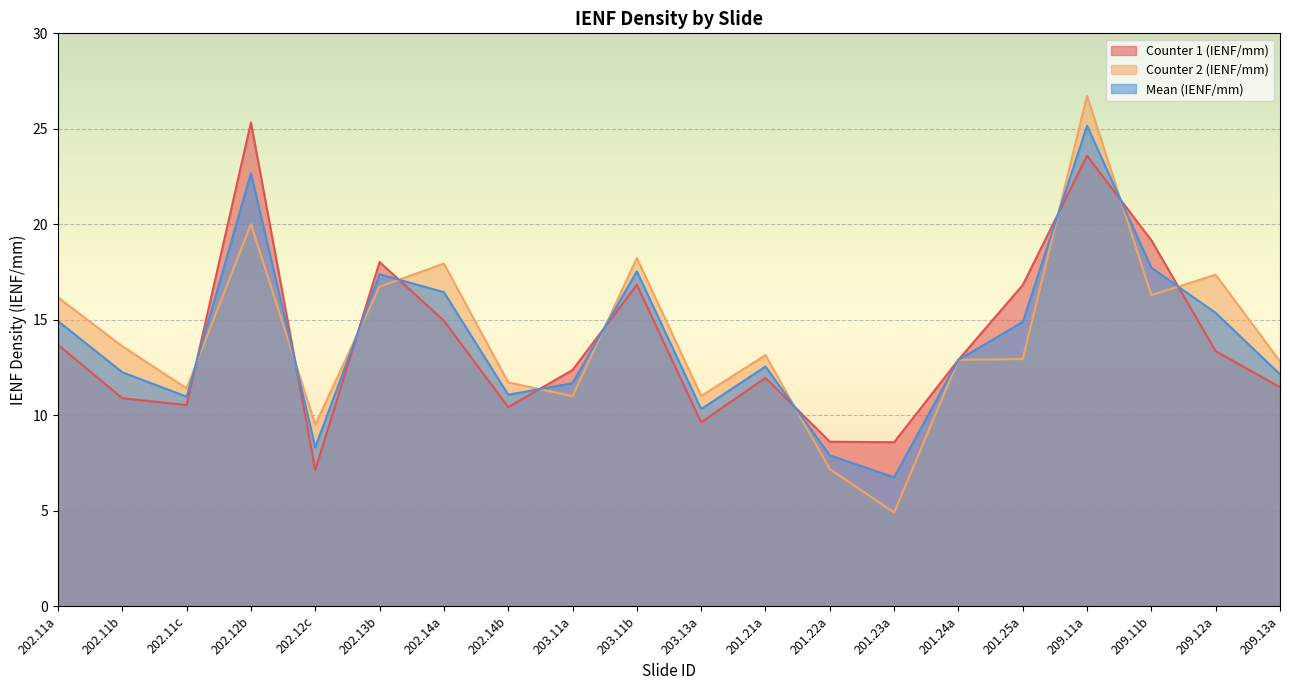

How many lines are shown in the chart?

3